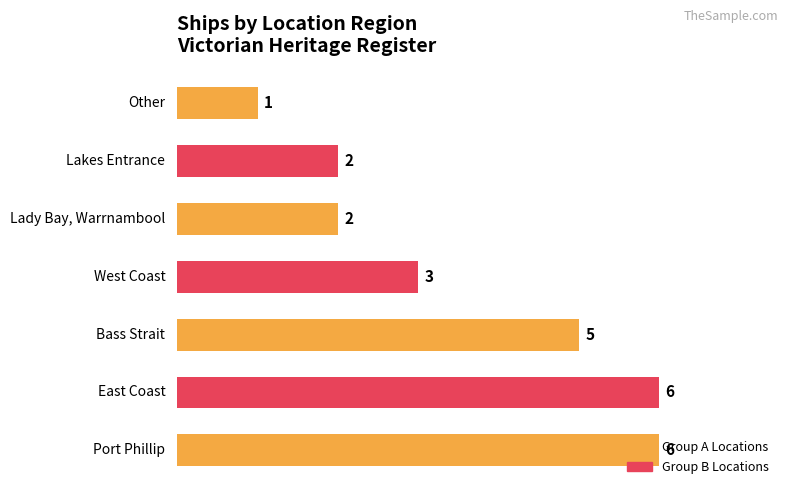

Does the chart contain any negative values?

No